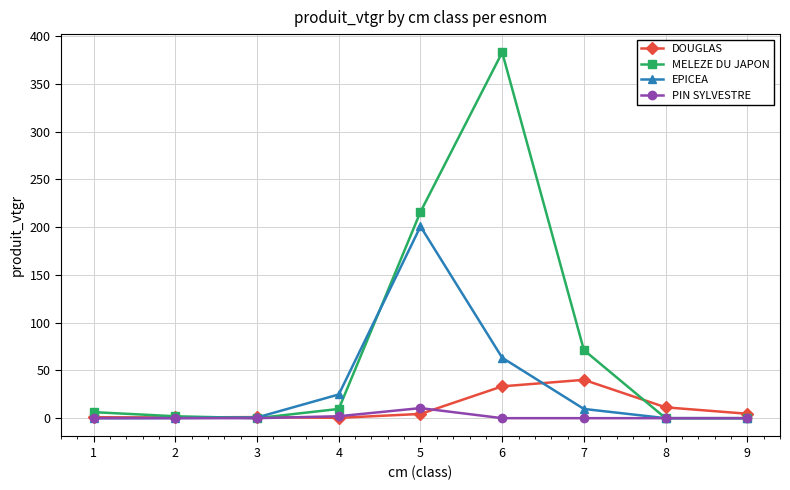

What is the total value across all series at 9?

4.6